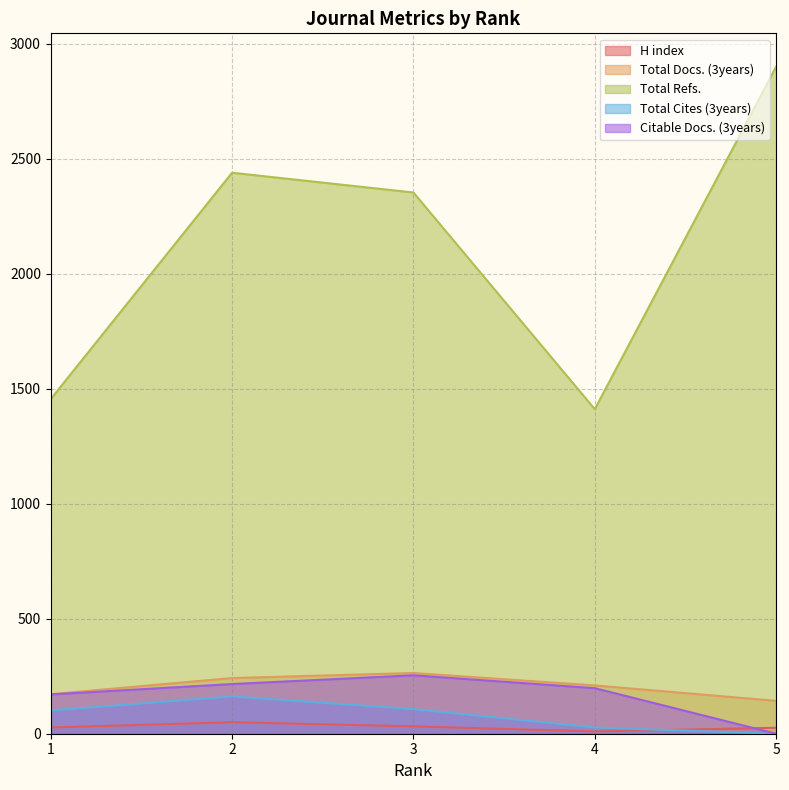

The value of H index at 3 is 32. True or false?

True